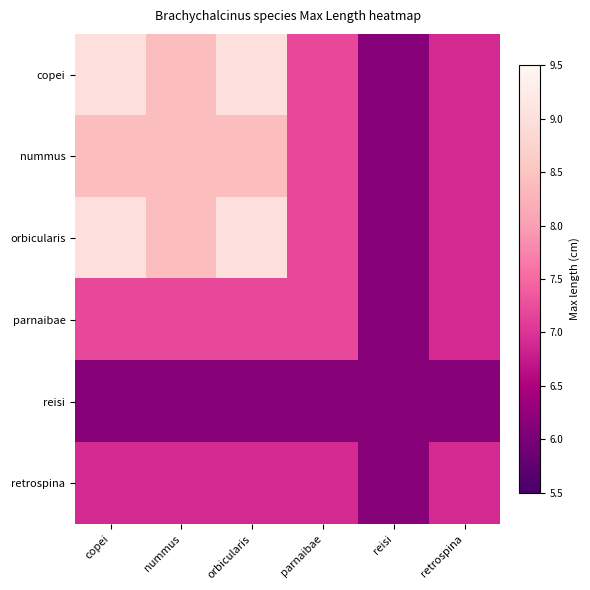

Reading left to right, list all the values displayed in this chart.

copei: copei=9.0	nummus=8.4	orbicularis=9.0	parnaibae=7.2	reisi=6.1	retrospina=6.9
nummus: copei=8.4	nummus=8.4	orbicularis=8.4	parnaibae=7.2	reisi=6.1	retrospina=6.9
orbicularis: copei=9.0	nummus=8.4	orbicularis=9.0	parnaibae=7.2	reisi=6.1	retrospina=6.9
parnaibae: copei=7.2	nummus=7.2	orbicularis=7.2	parnaibae=7.2	reisi=6.1	retrospina=6.9
reisi: copei=6.1	nummus=6.1	orbicularis=6.1	parnaibae=6.1	reisi=6.1	retrospina=6.1
retrospina: copei=6.9	nummus=6.9	orbicularis=6.9	parnaibae=6.9	reisi=6.1	retrospina=6.9